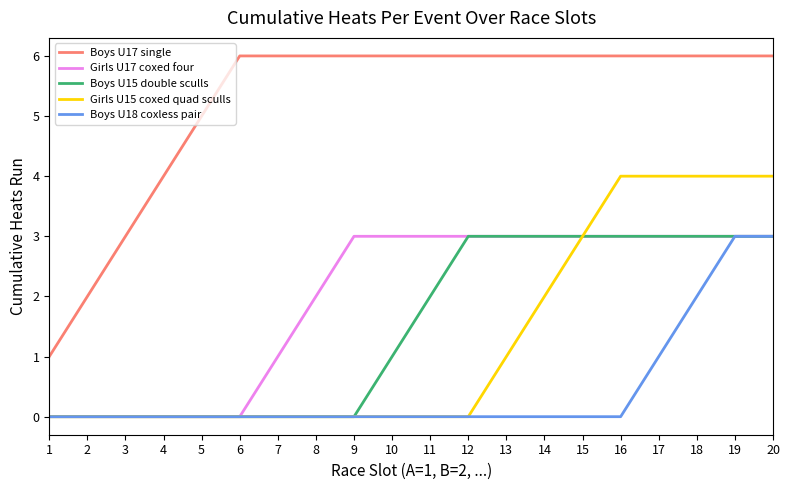

Which series has the largest range (max minus min)?

Boys U17 single